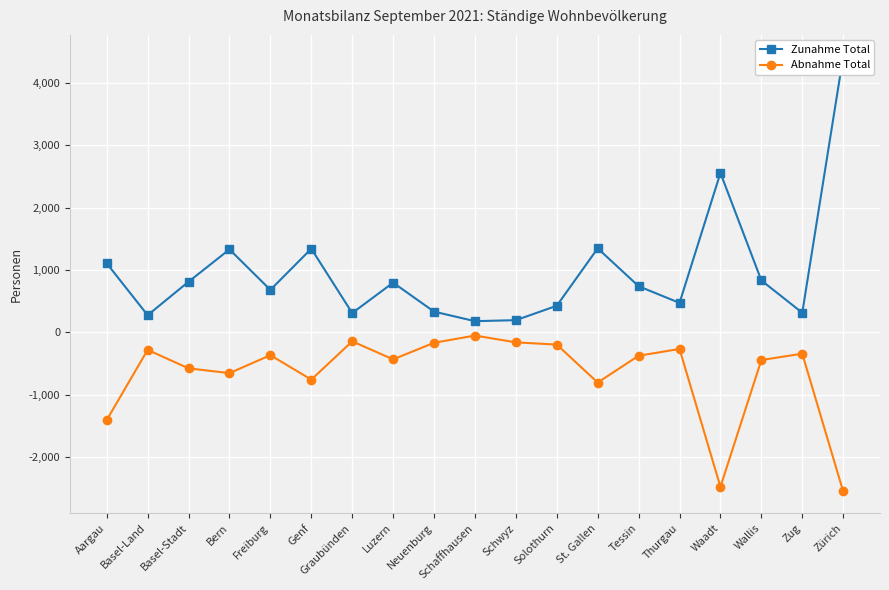

Rank the categories by Abnahme Total value from highest to lowest.

Schaffhausen, Graubünden, Schwyz, Neuenburg, Solothurn, Thurgau, Basel-Land, Zug, Freiburg, Tessin, Luzern, Wallis, Basel-Stadt, Bern, Genf, St. Gallen, Aargau, Waadt, Zürich